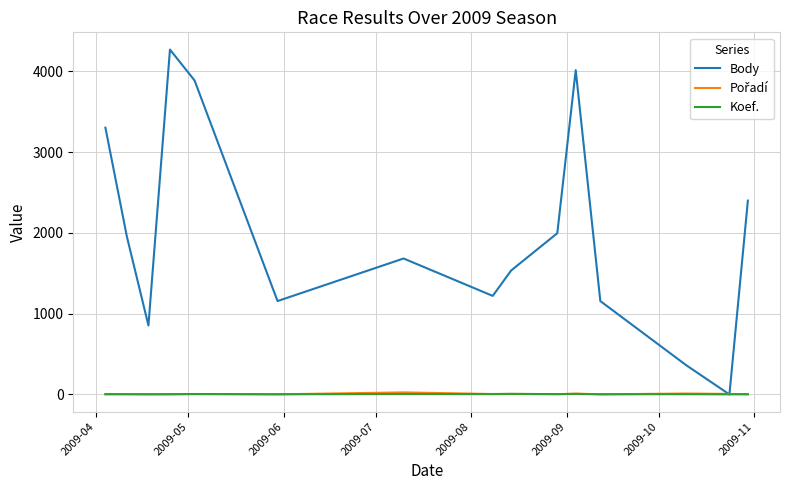

Which series has the widest spread of values?

Body